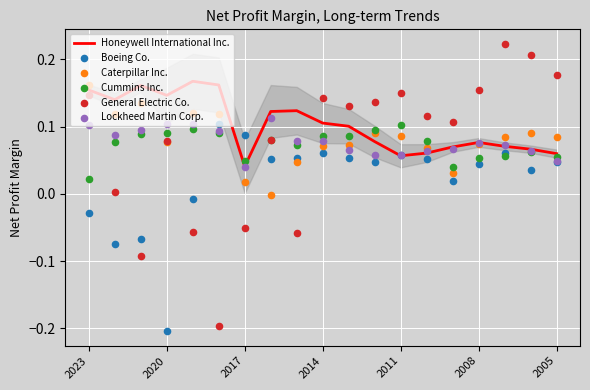

Which series has the largest total across all categories?

Honeywell International Inc.